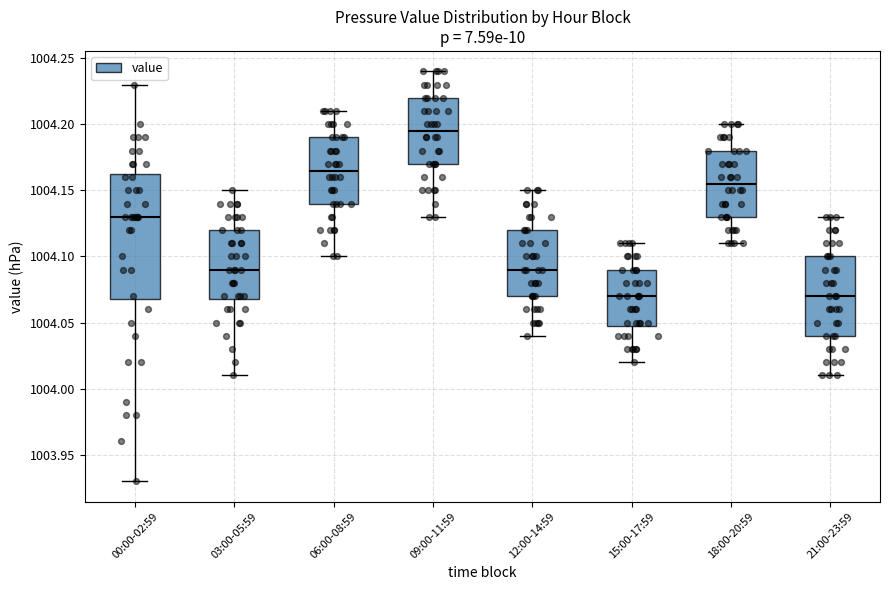

Reading left to right, read every box against the y-axis: the position of its median line, the range the box covers, and the ends of its whiskers. The values are not printed on the chart, so give them approximately, as read against the axis.

00:00-02:59: median 1004.130, box 1004.070 to 1004.165, whiskers 1003.930 to 1004.230
03:00-05:59: median 1004.090, box 1004.070 to 1004.120, whiskers 1004.010 to 1004.150
06:00-08:59: median 1004.165, box 1004.140 to 1004.190, whiskers 1004.100 to 1004.210
09:00-11:59: median 1004.195, box 1004.170 to 1004.220, whiskers 1004.130 to 1004.240
12:00-14:59: median 1004.090, box 1004.070 to 1004.120, whiskers 1004.040 to 1004.150
15:00-17:59: median 1004.070, box 1004.050 to 1004.090, whiskers 1004.020 to 1004.110
18:00-20:59: median 1004.155, box 1004.130 to 1004.180, whiskers 1004.110 to 1004.200
21:00-23:59: median 1004.070, box 1004.040 to 1004.100, whiskers 1004.010 to 1004.130